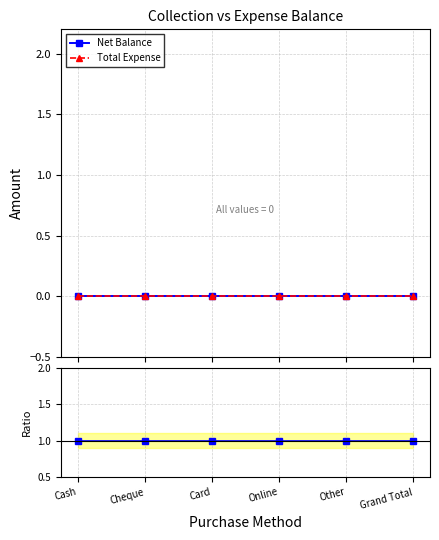

True or false: Total Expense has more than 0 interior local peaks.

False